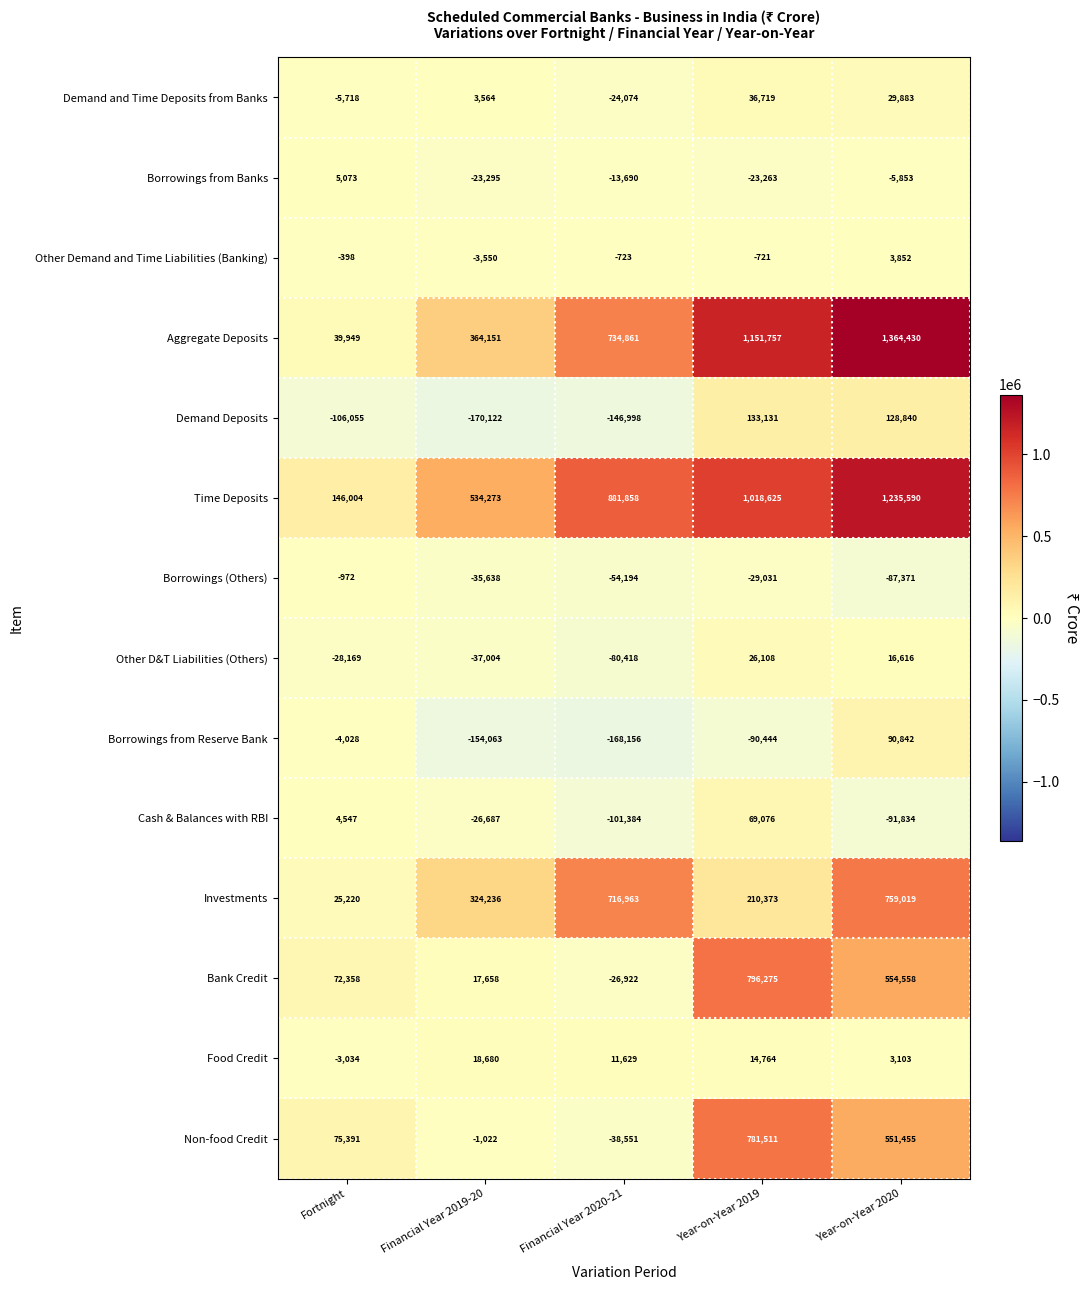

Count the number of data series in this chart.

14